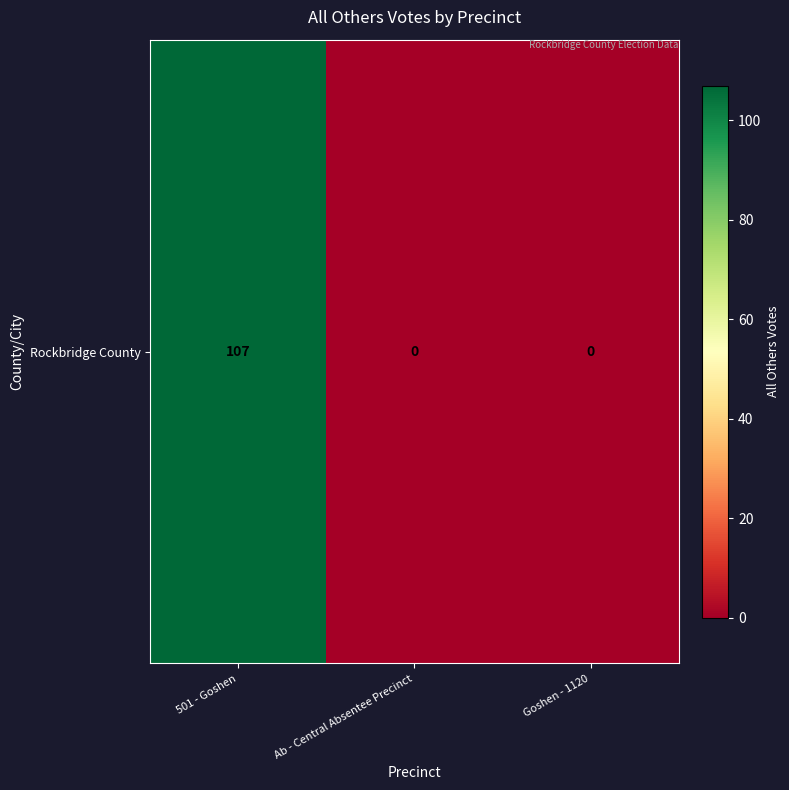

How many data points does each series have?

3